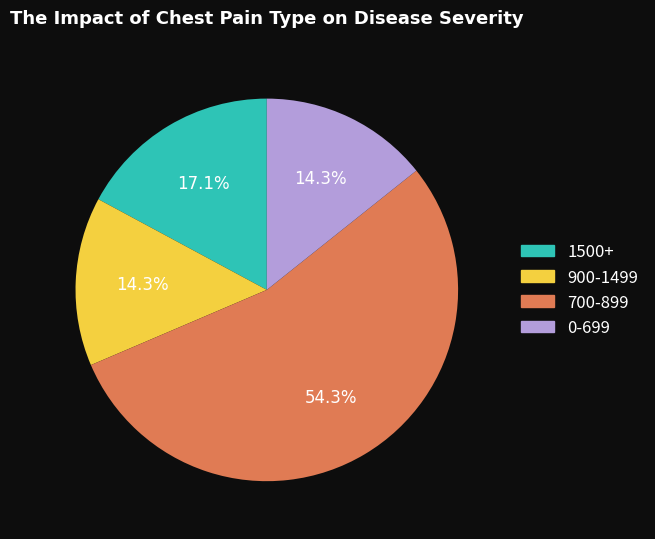

Is there a majority slice in this chart?

Yes